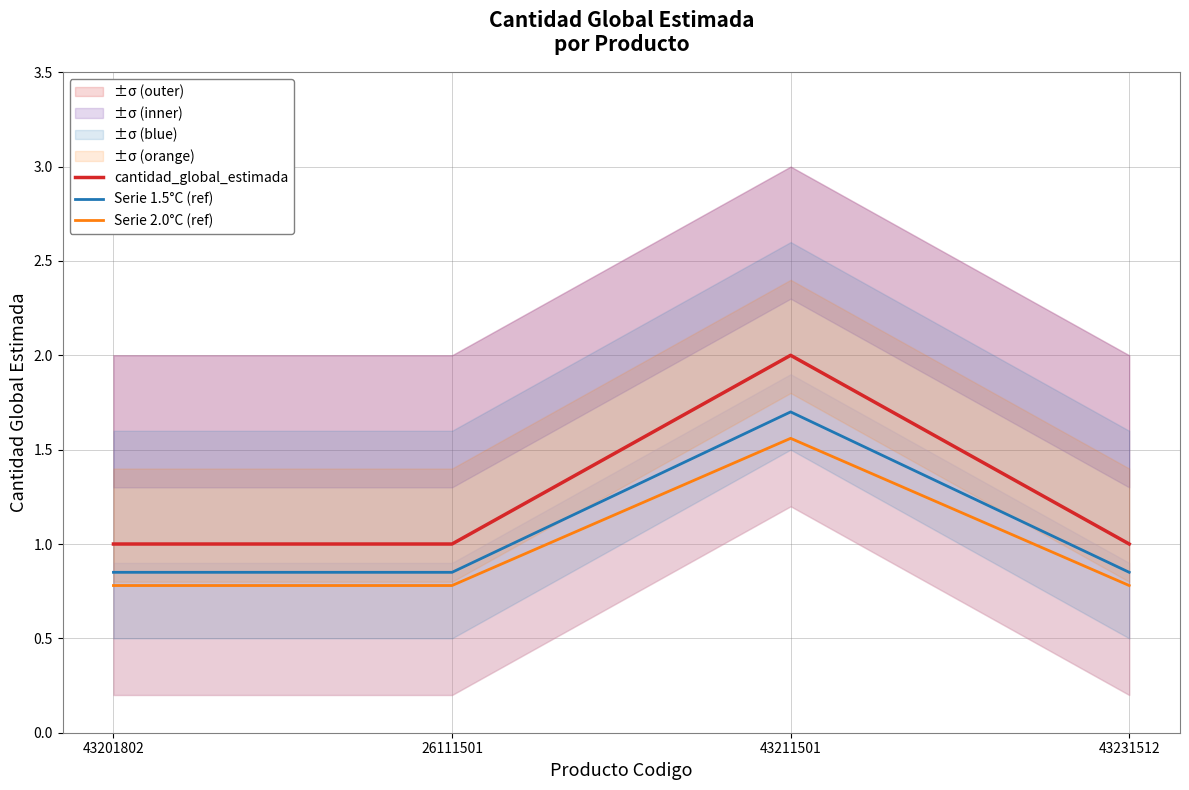

Where is the first local maximum for Serie 2.0°C (ref)?

43211501